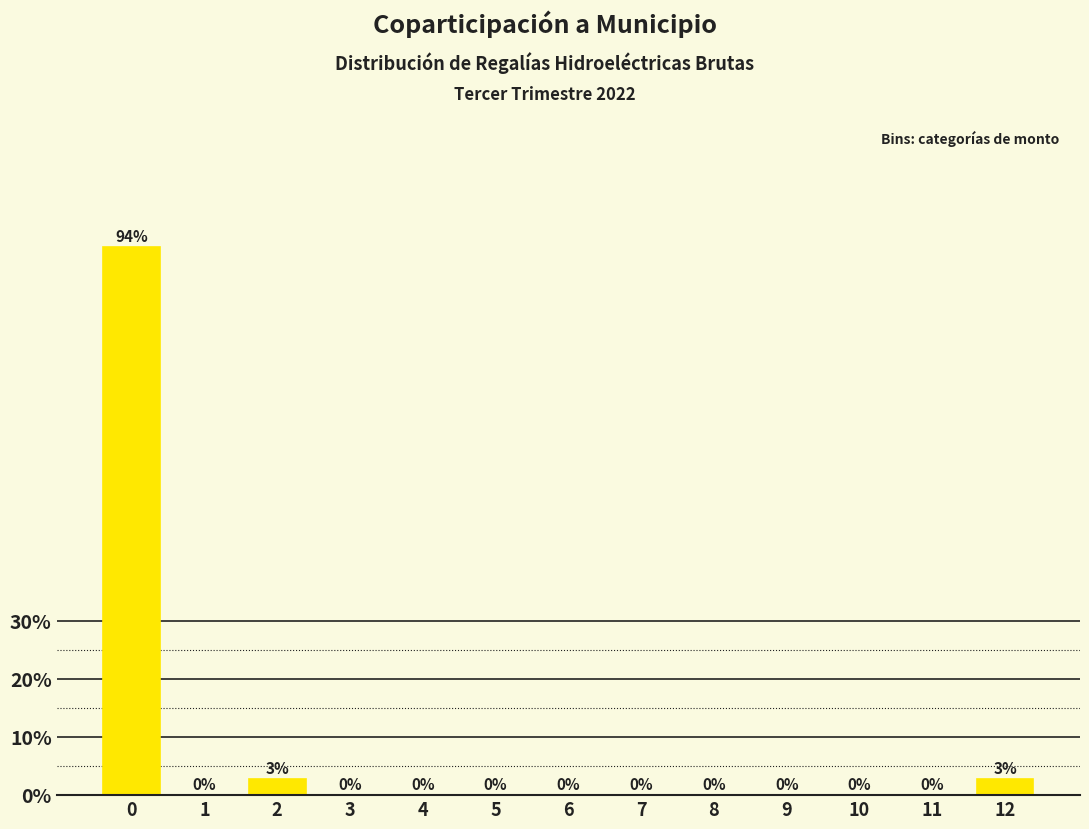

What is the greatest value displayed?

94.3